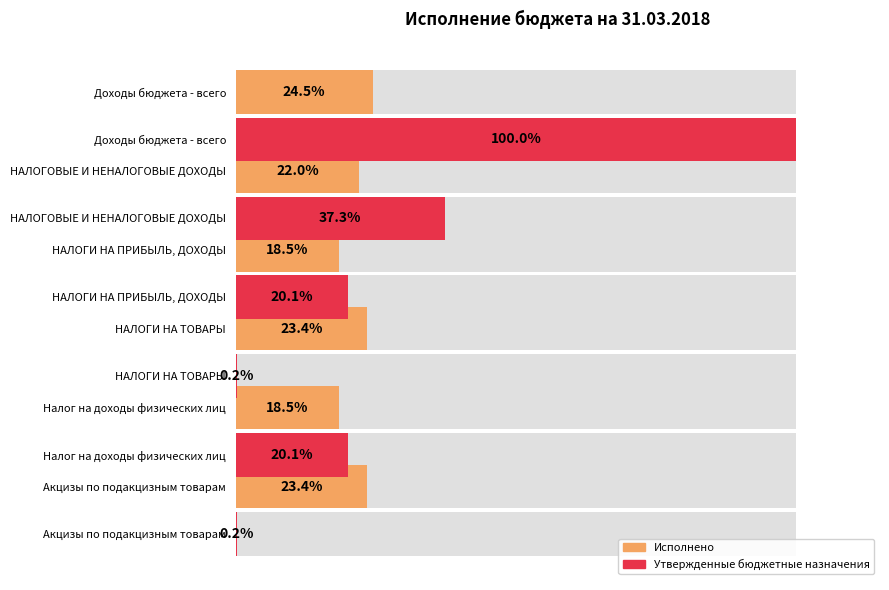

True or false: Утвержденные бюджетные назначения has a value of 55.5 at 20.

False